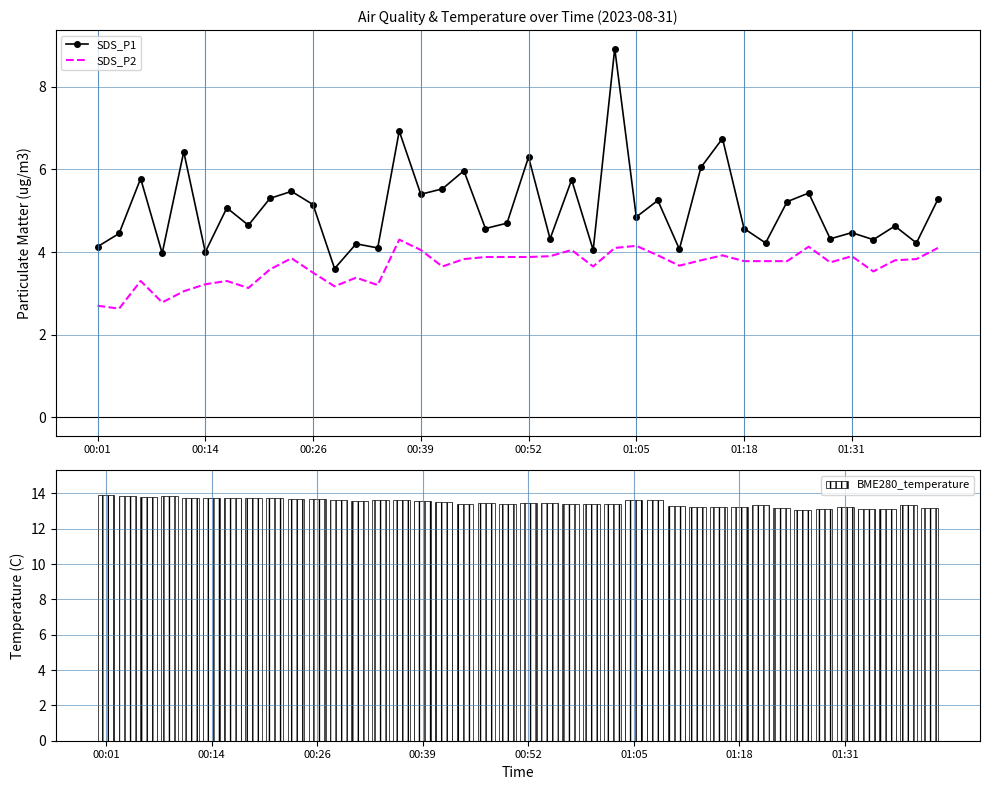

What is the average value of the BME280_temperature series?

13.5